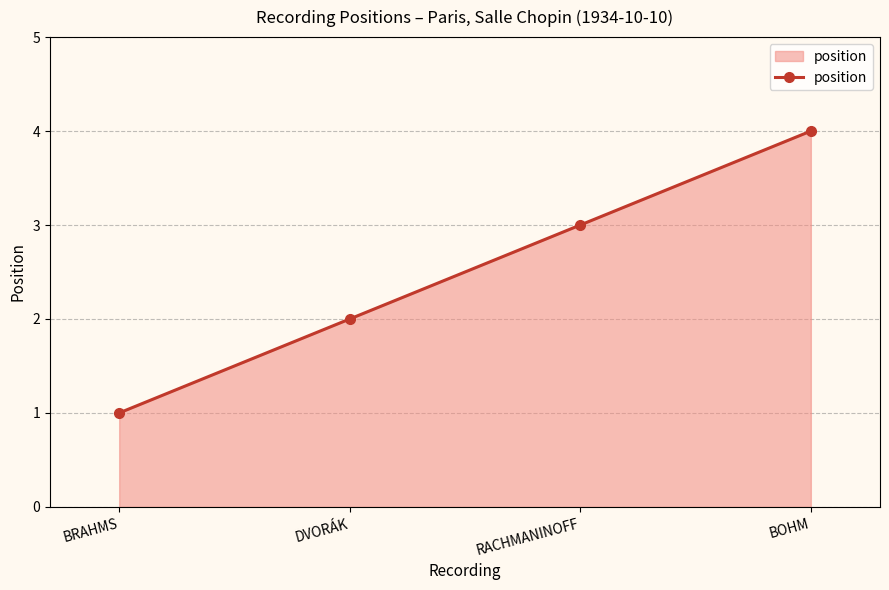

How many series are shown in this chart?

1